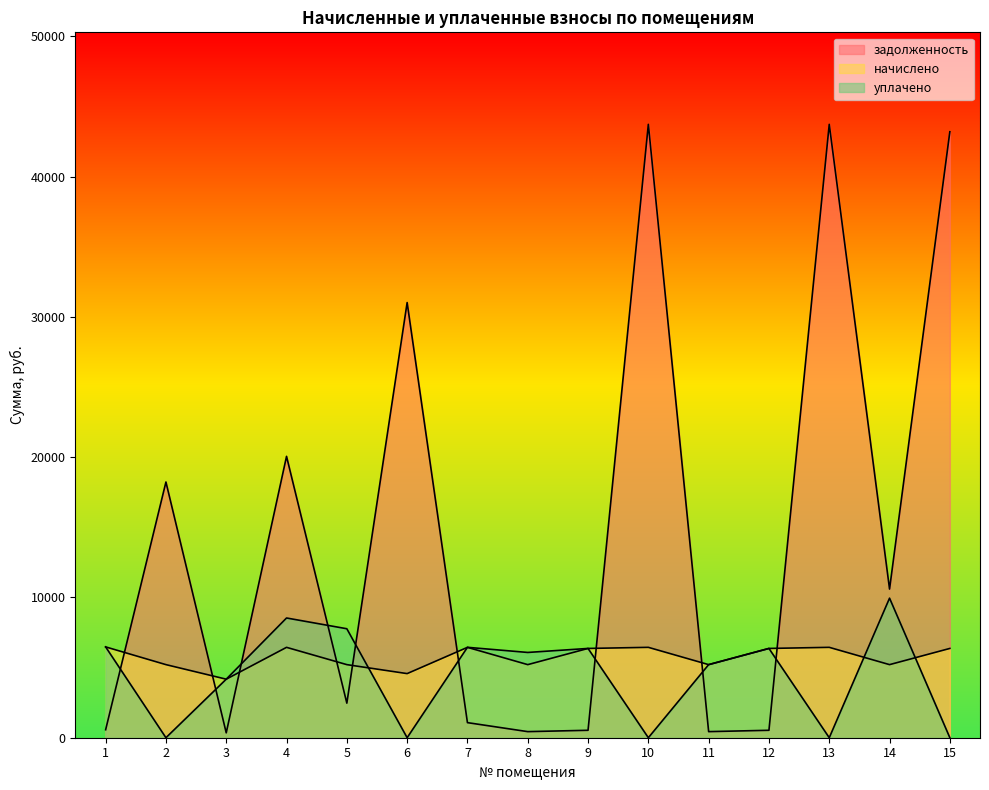

What is the total value across all series at 10?

50169.5